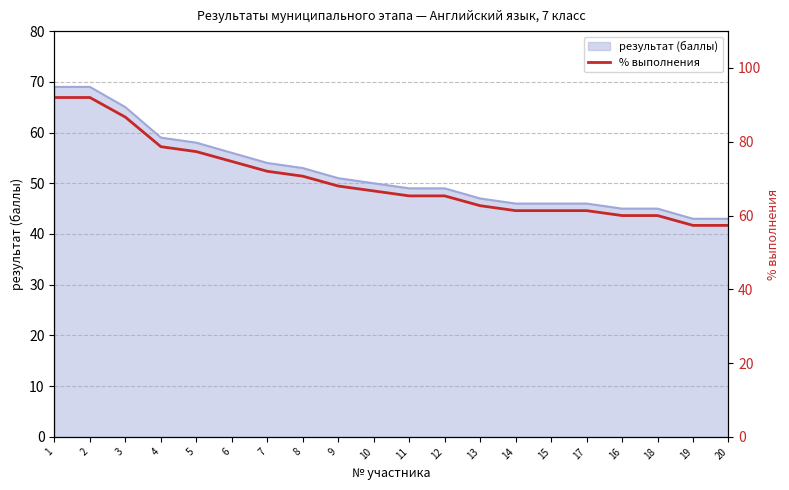

What is the greatest value displayed?

92.0